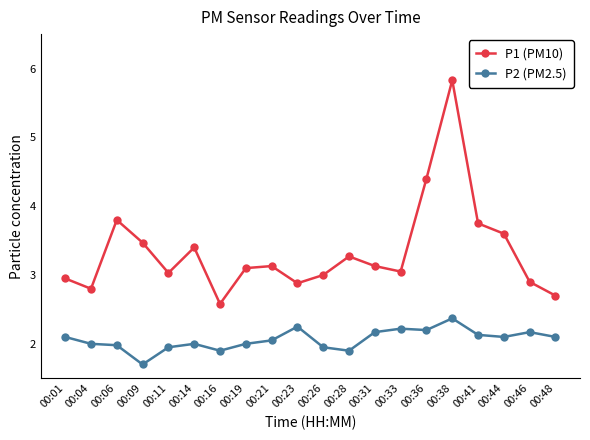

At which label does P2 (PM2.5) first exceed 2?

00:01